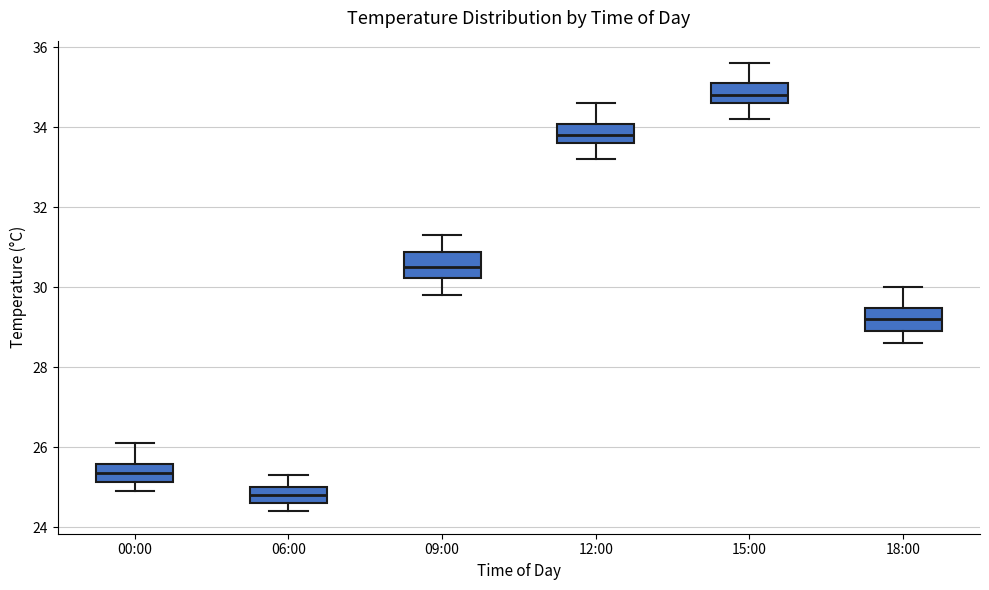

Reading left to right, transcribe this box plot: for each box, give where its median line is, the range the box spans, and where its two whiskers end, as read against the y-axis. The values are not printed on the chart, so give them approximately, as read against the axis.

00:00: median 25.4, box 25.2 to 25.6, whiskers 25.0 to 26.2
06:00: median 24.8, box 24.6 to 25.0, whiskers 24.4 to 25.4
09:00: median 30.6, box 30.2 to 30.8, whiskers 29.8 to 31.4
12:00: median 33.8, box 33.6 to 34.0, whiskers 33.2 to 34.6
15:00: median 34.8, box 34.6 to 35.2, whiskers 34.2 to 35.6
18:00: median 29.2, box 29.0 to 29.4, whiskers 28.6 to 30.0